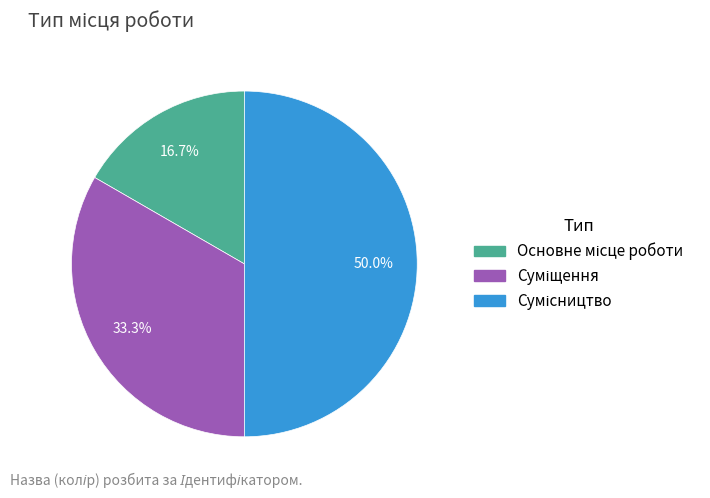

How many slices are in this pie chart?

3